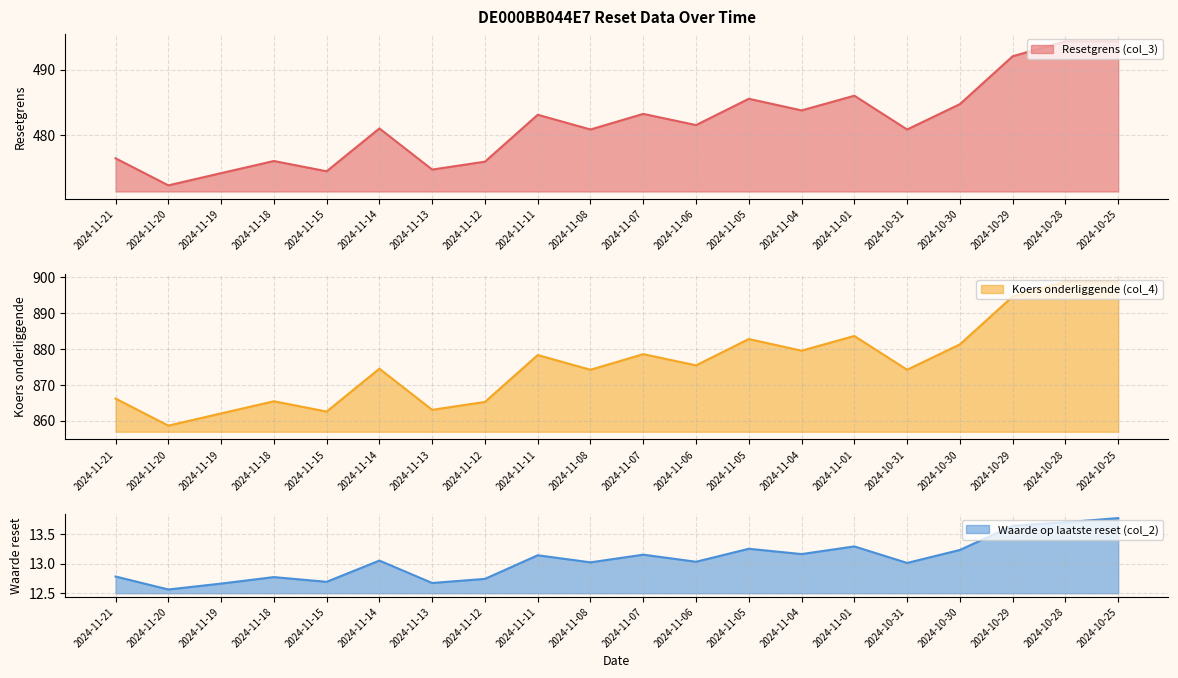

True or false: Waarde op laatste reset (col_2) has a value of 12.8 at 2024-11-21.

True